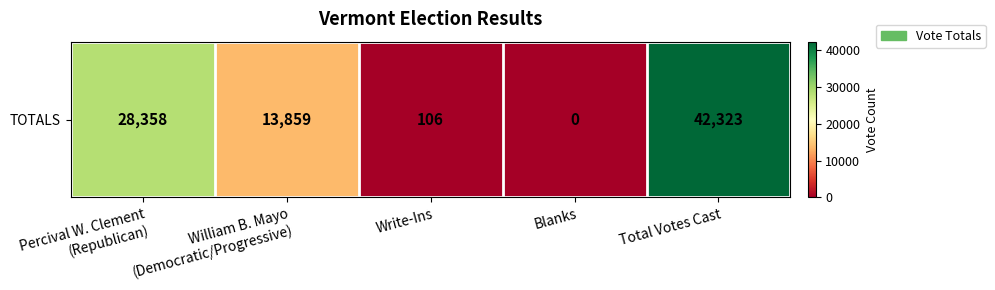

What is the approximate value at William B. Mayo
(Democratic/Progressive), to the nearest 100?

13900